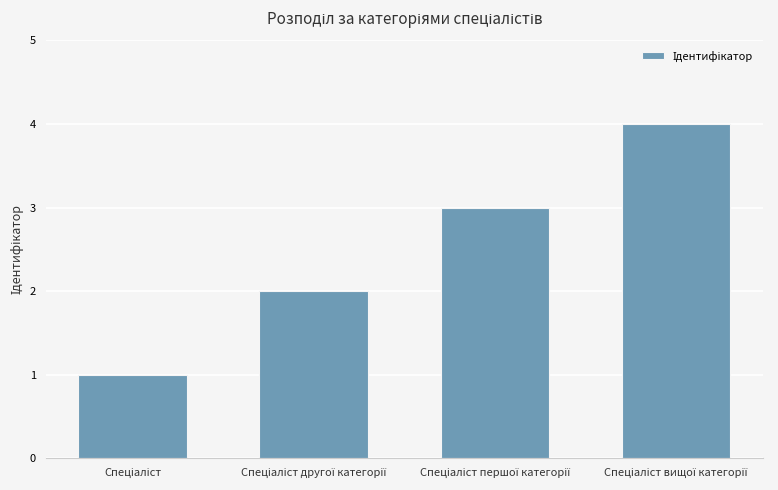

What is the greatest value displayed?

4